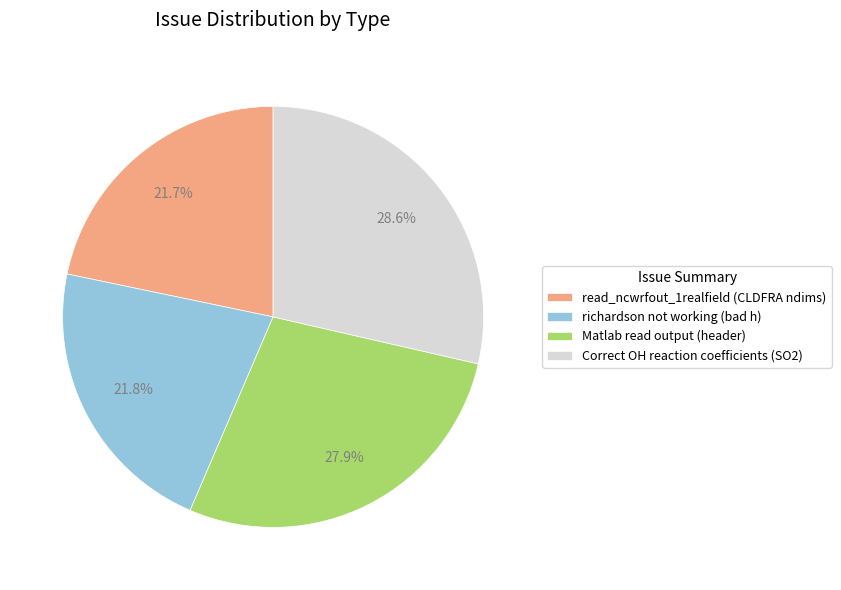

Is there any slice that represents more than half of the pie?

No